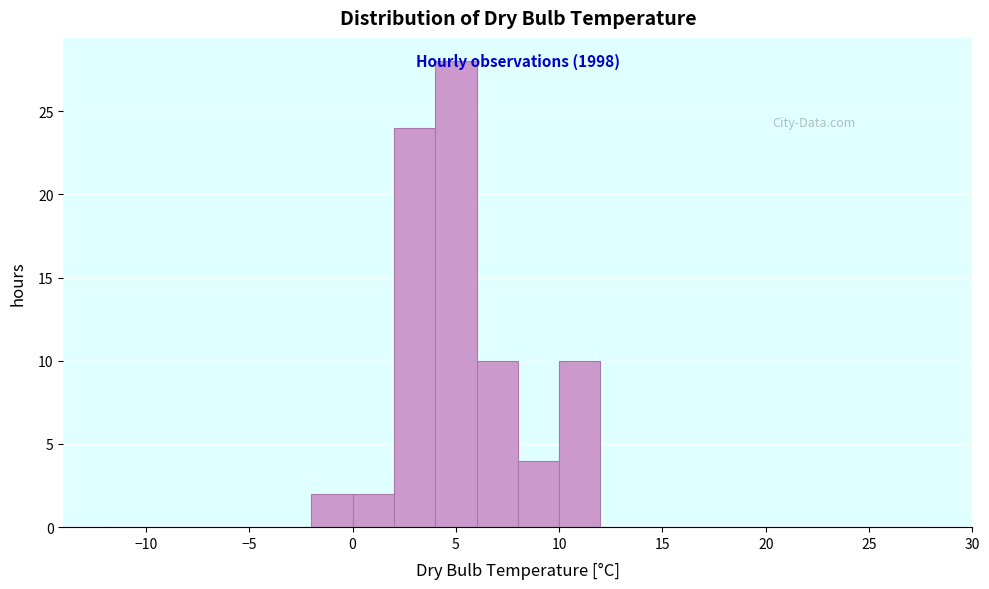

Over which range of the x-axis is the bar tallest?

4 to 6